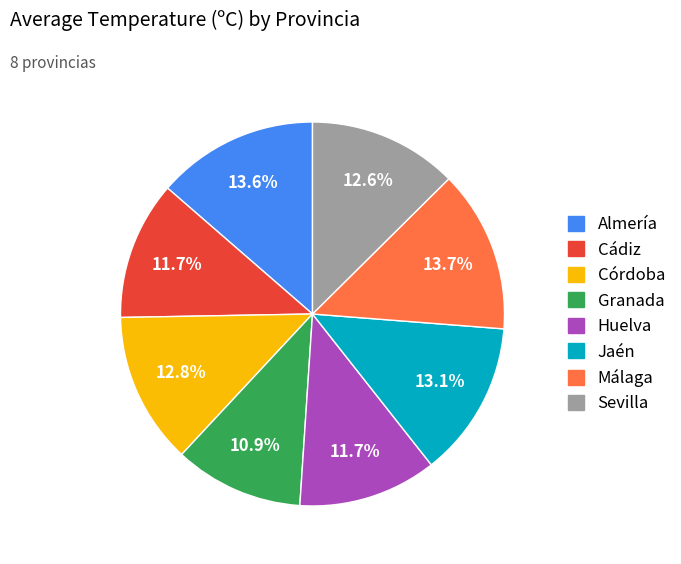

How much of the chart is everything except Sevilla?

87.4%